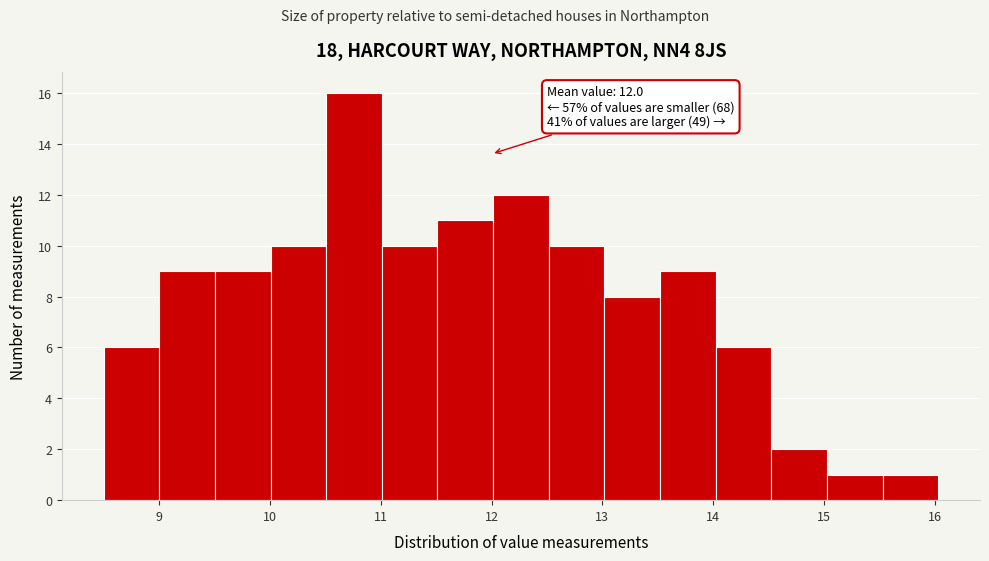

Over which range of the x-axis is the bar tallest?

10.5 to 11.0